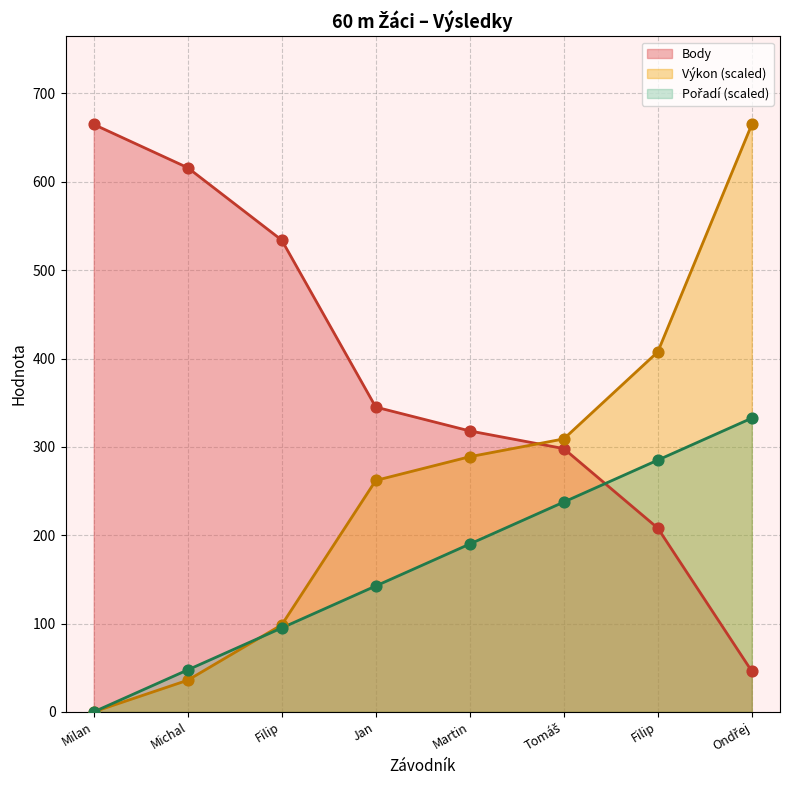

Is the value of Výkon at Milan greater than the value of Body at Martin?

No